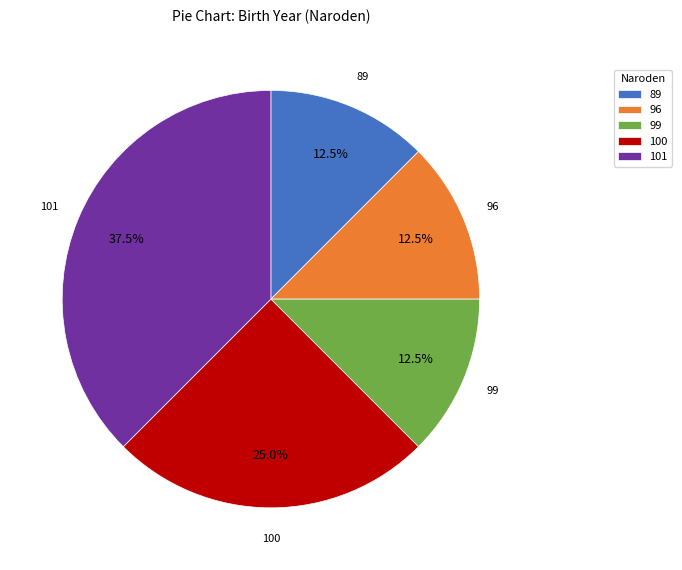

Combined, what portion of the pie is 99 and 100?

37.5%